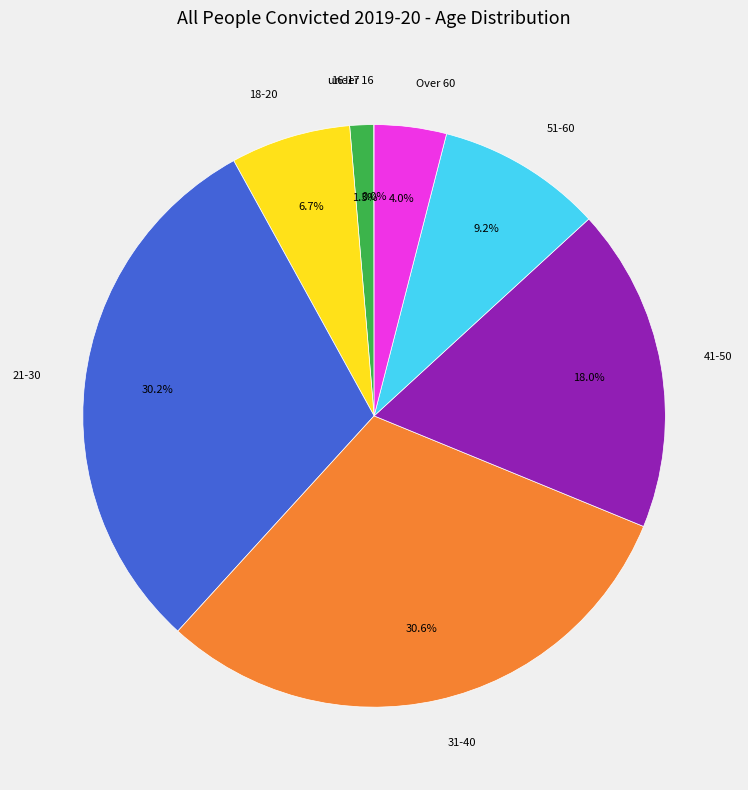

Is there any slice that represents more than half of the pie?

No